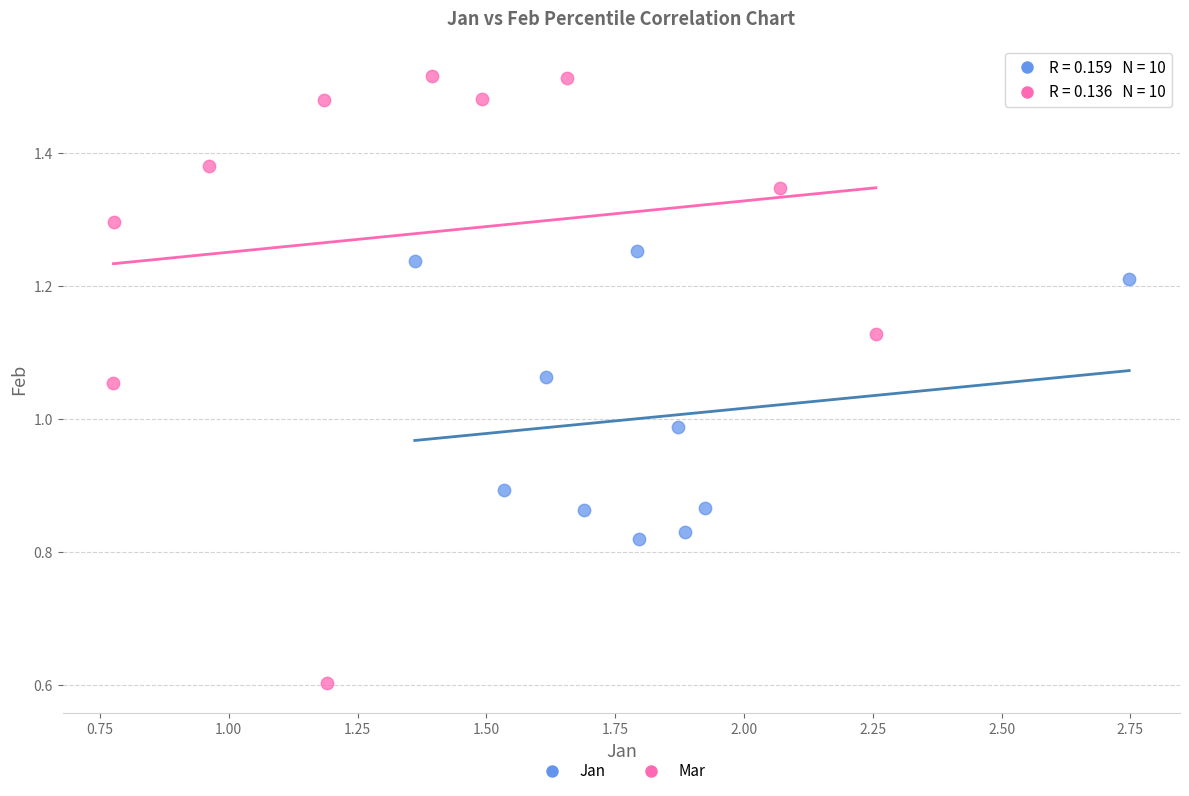

Which series reaches the minimum Y coordinate?

Mar